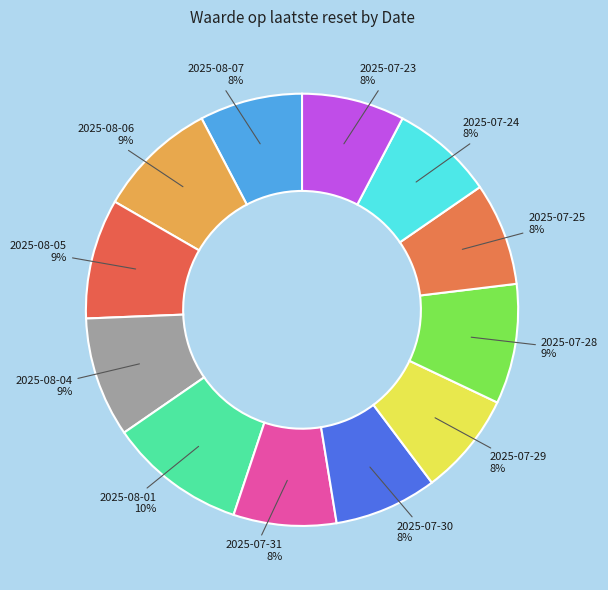

To the nearest percent, what percentage of the pie is 2025-08-06?

9%